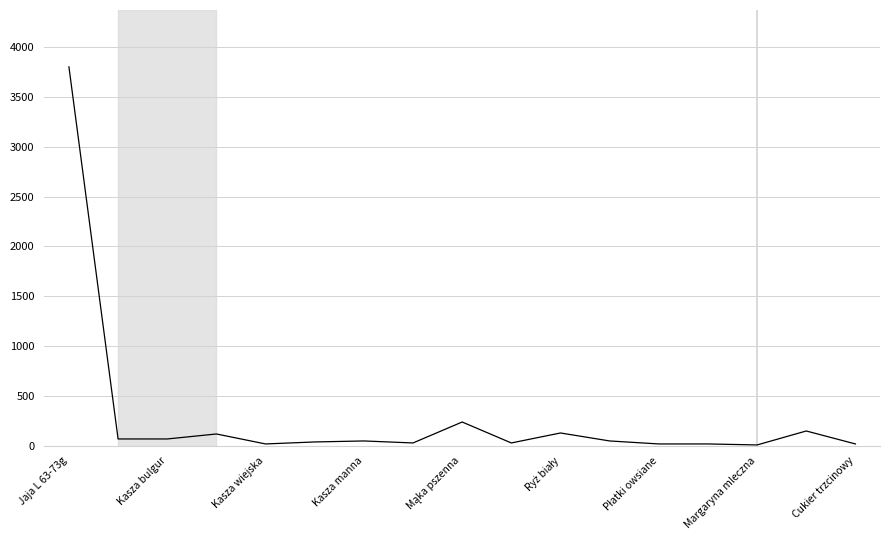

What is the sum of all values?

4870